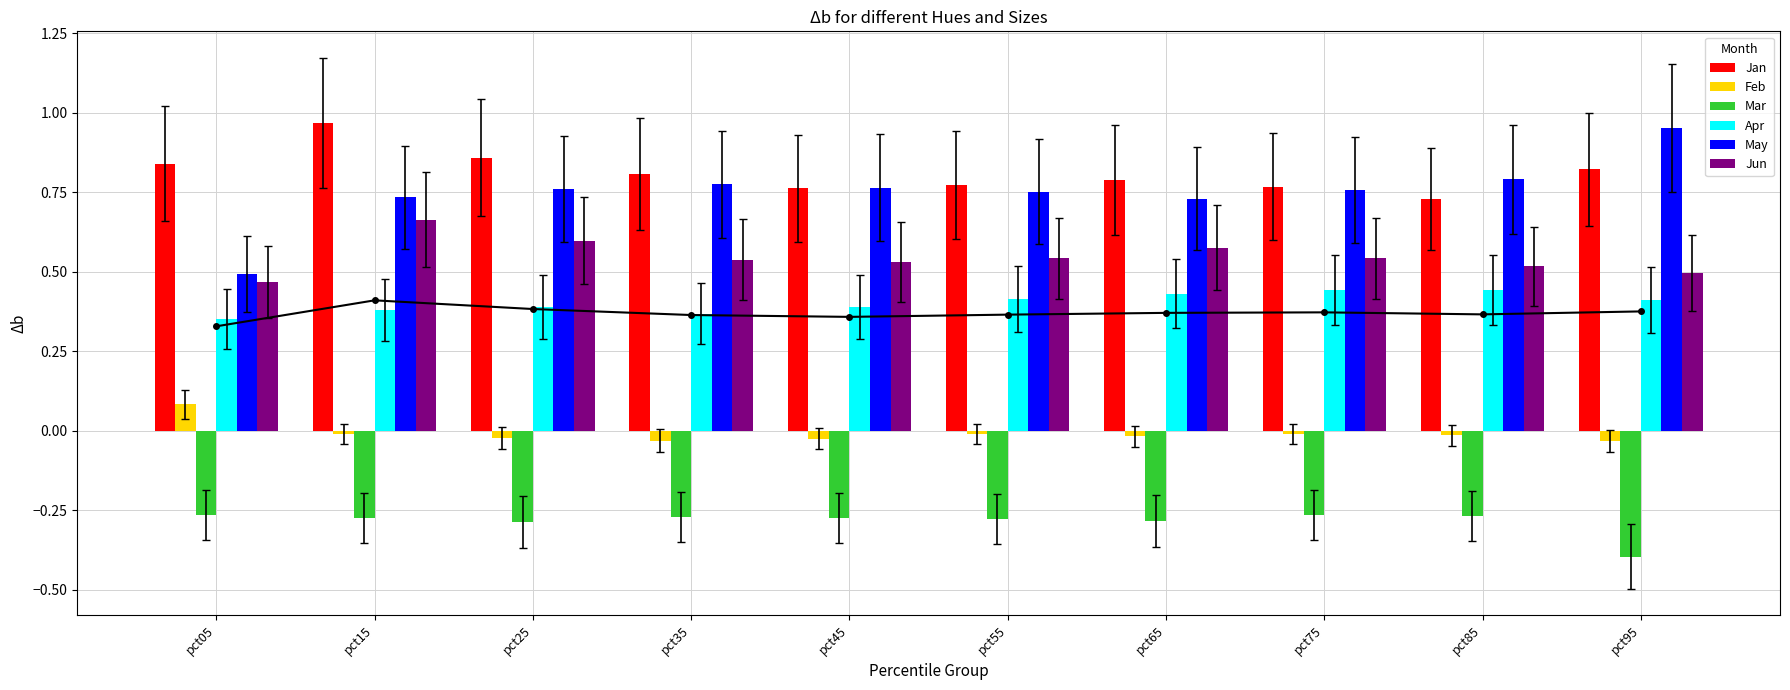

The value of Jun at pct25 is 0.8. True or false?

False